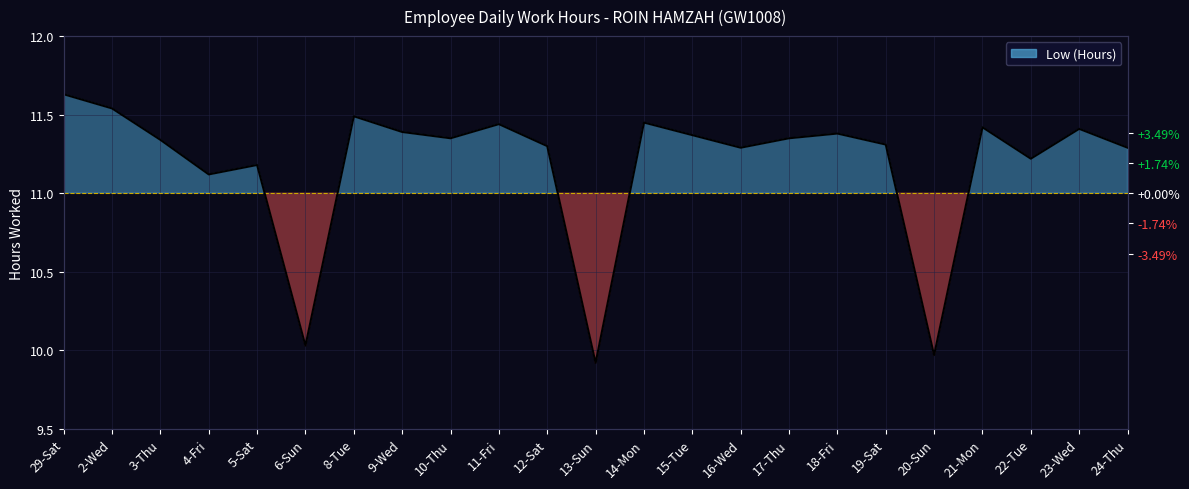

True or false: the data shows 9.9 at 13-Sun.

True